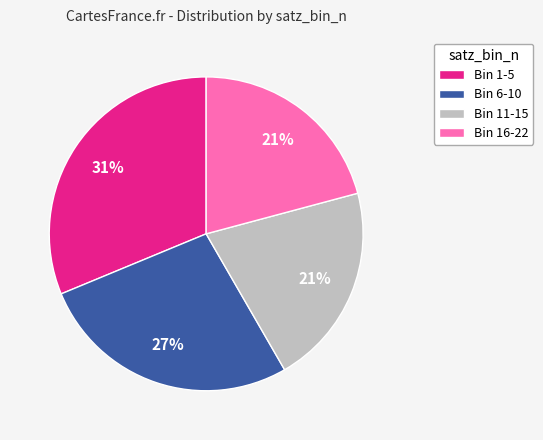

What is the ratio of the value at Bin 16-22 to the value at Bin 11-15?

1.0